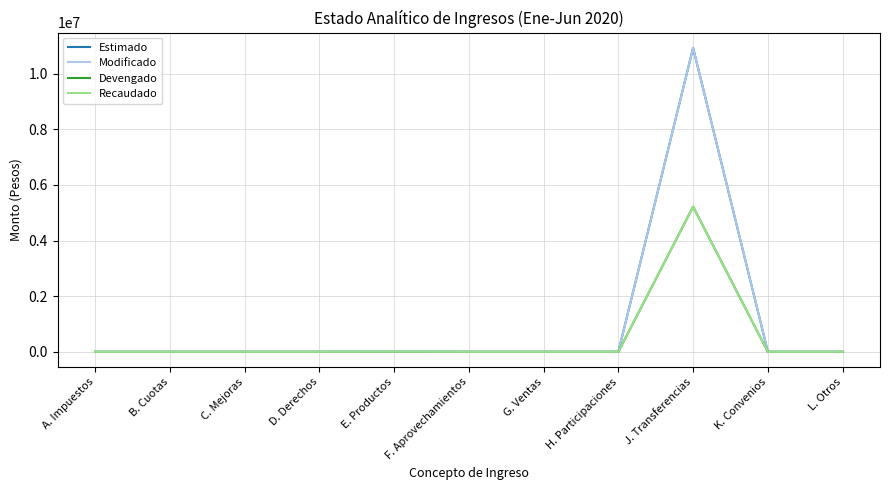

Does the chart have visible grid lines?

Yes